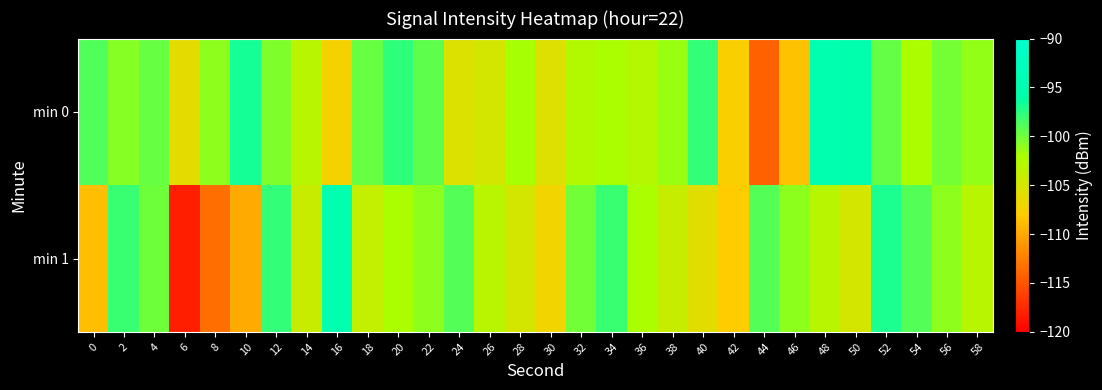

At 18, list the series in order from smallest to largest.

min 1, min 0